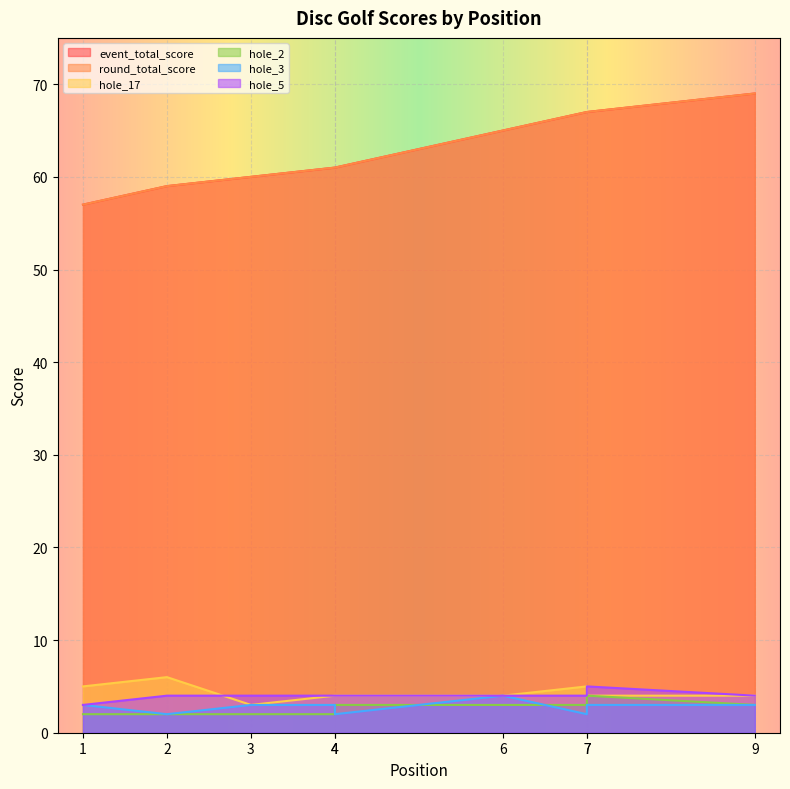

List the labels in order of event_total_score value, largest first.

9, 7, 7, 6, 4, 4, 3, 2, 1